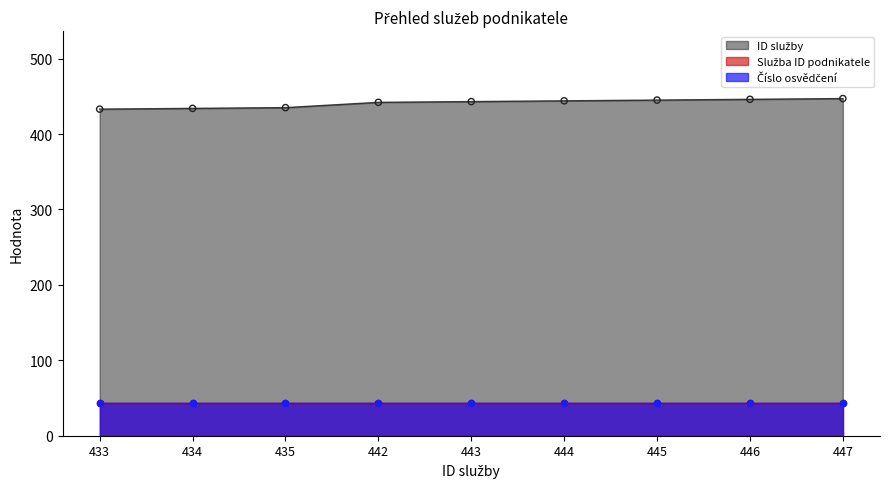

What are all the series names shown in the legend?

ID služby, Služba ID podnikatele, Číslo osvědčení